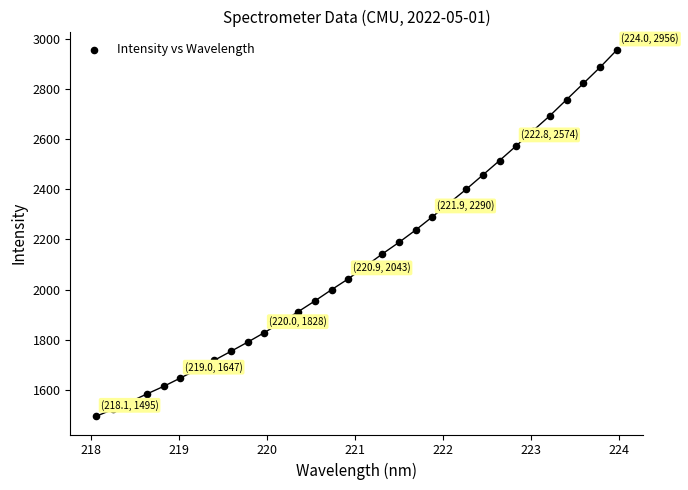

What is the range of Y values (max minus min)?

1461.5